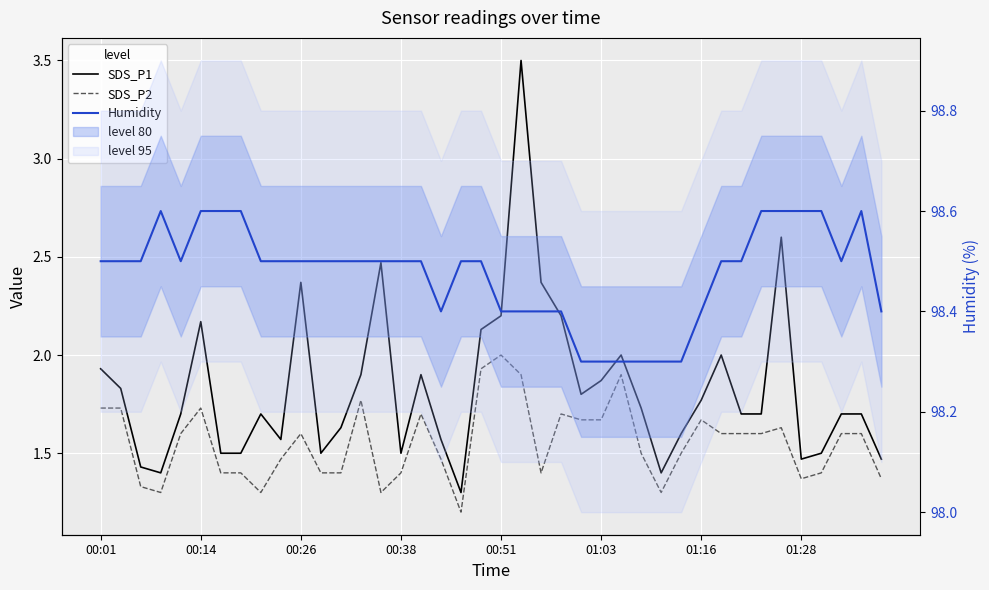

Which series has the largest total across all categories?

Humidity